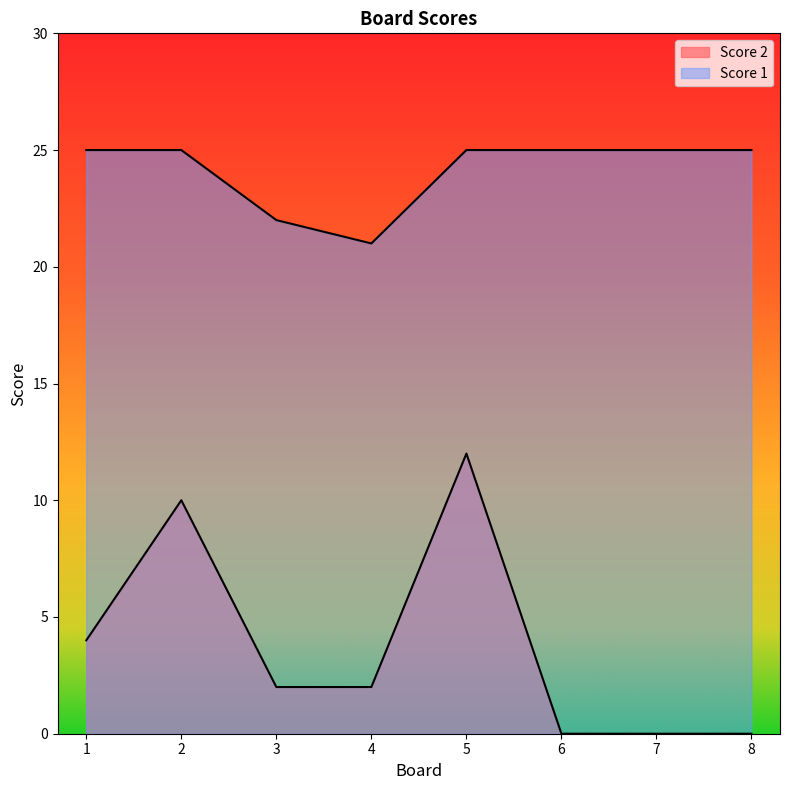

What is the sum of the Score 2 values at 4 and 1?

6